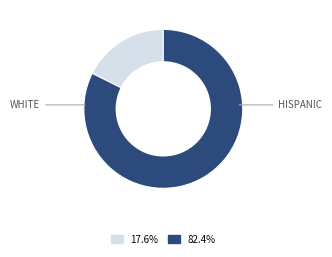

Does any single category account for the majority?

Yes